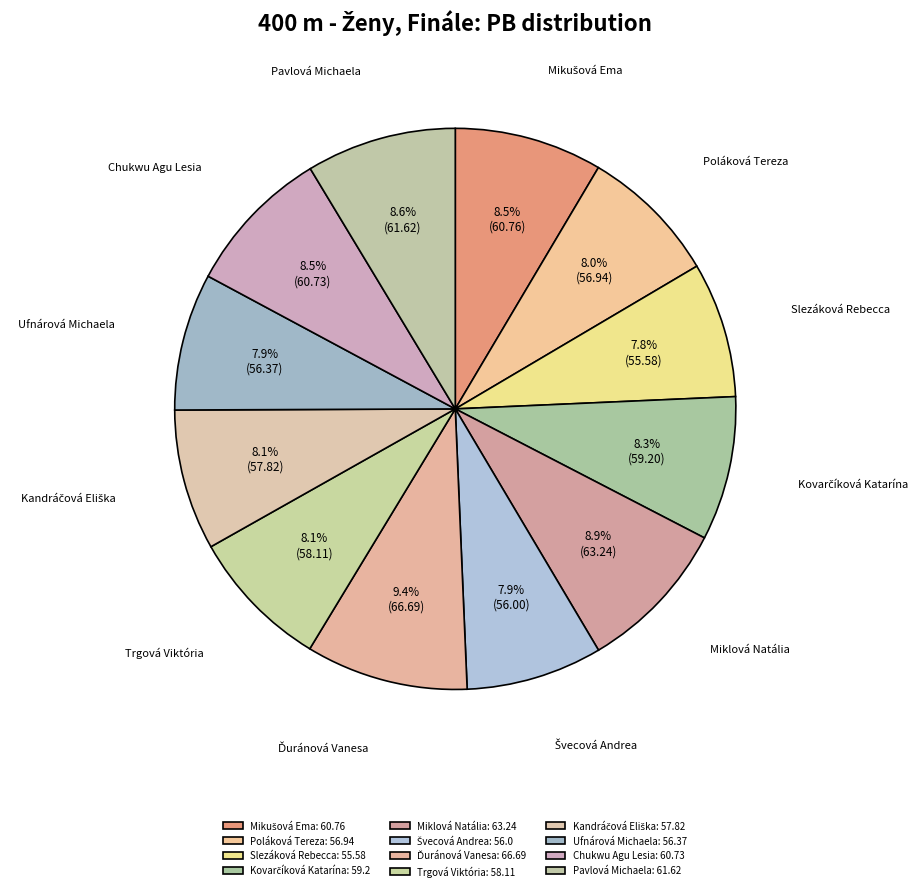

Does any single category account for the majority?

No